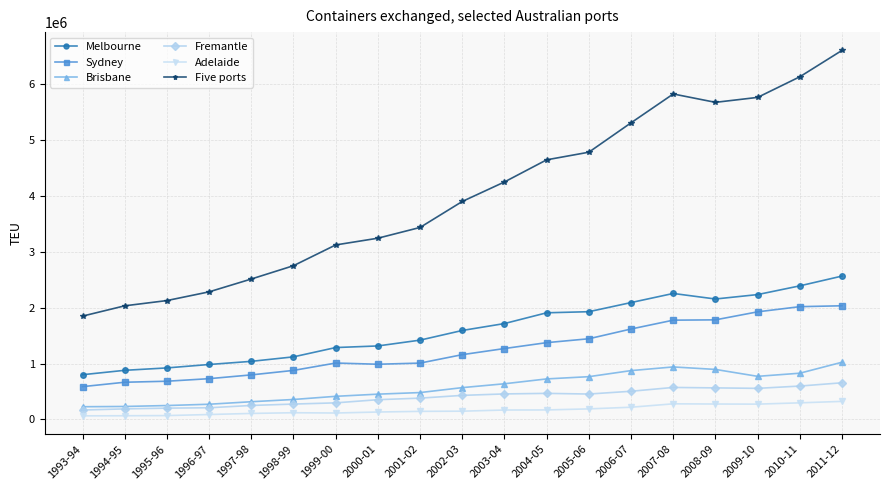

What is the total value across all series at 1995-96?

4258660.0